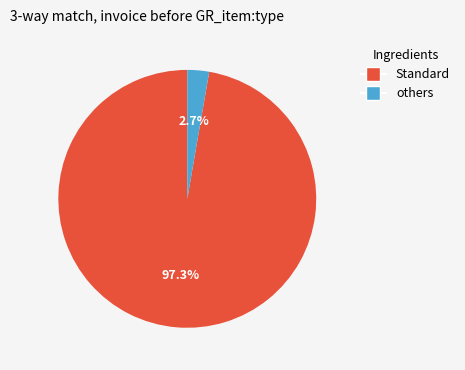

Is there a majority slice in this chart?

Yes